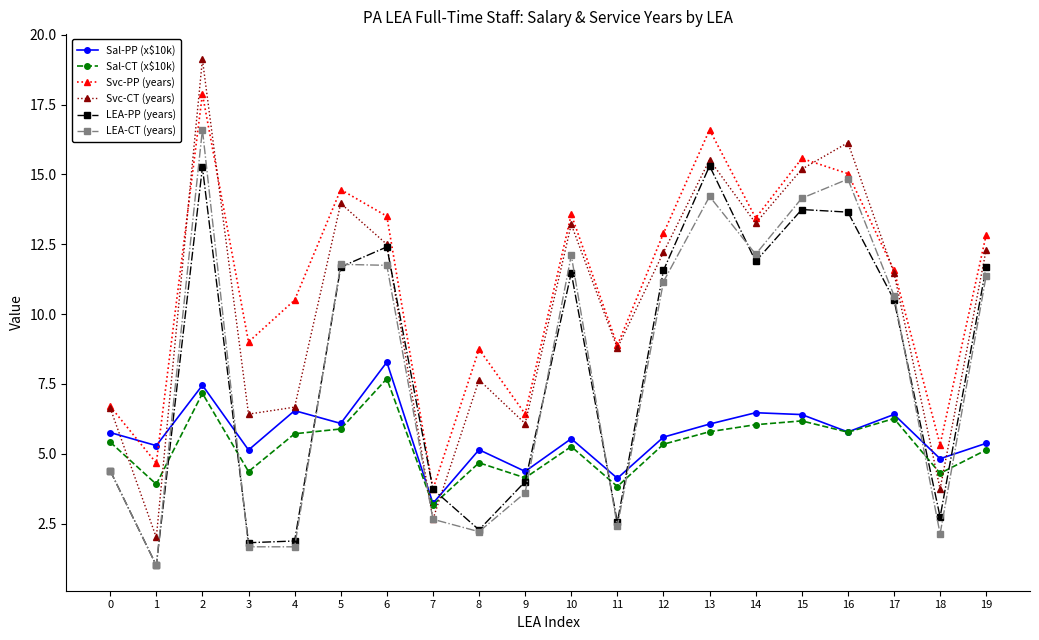

Which category has the highest value in the Sal-CT (x$10k) series?

6